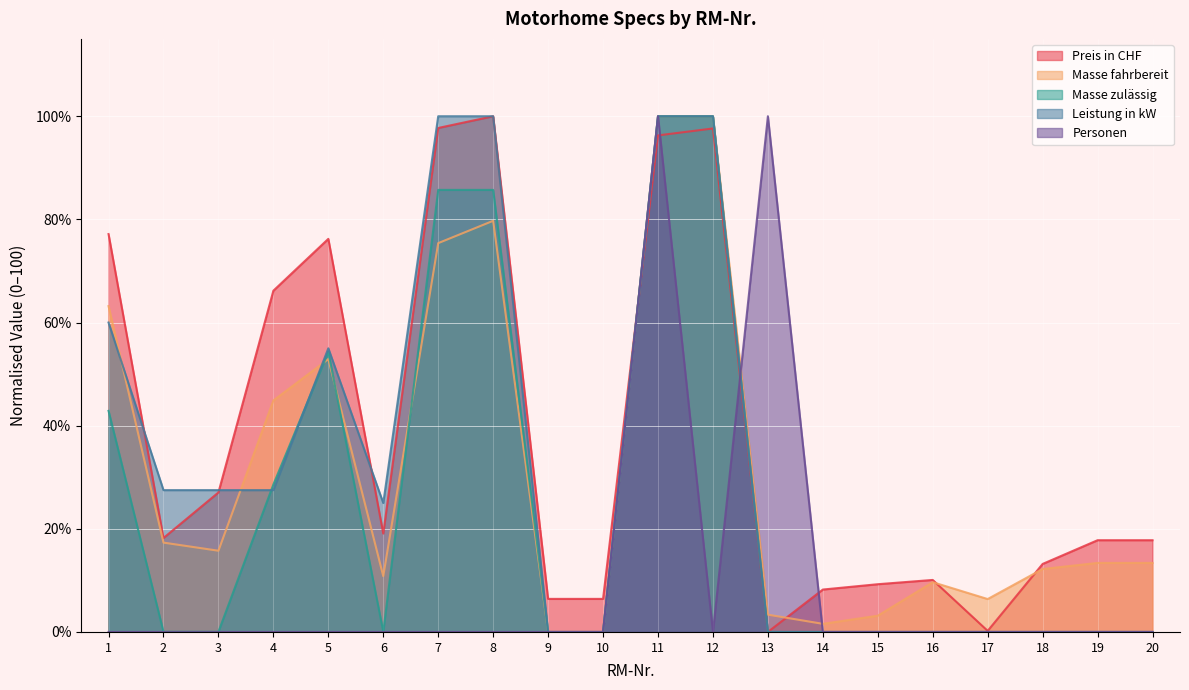

Is it true that Personen equals -60.5 at 10?

False